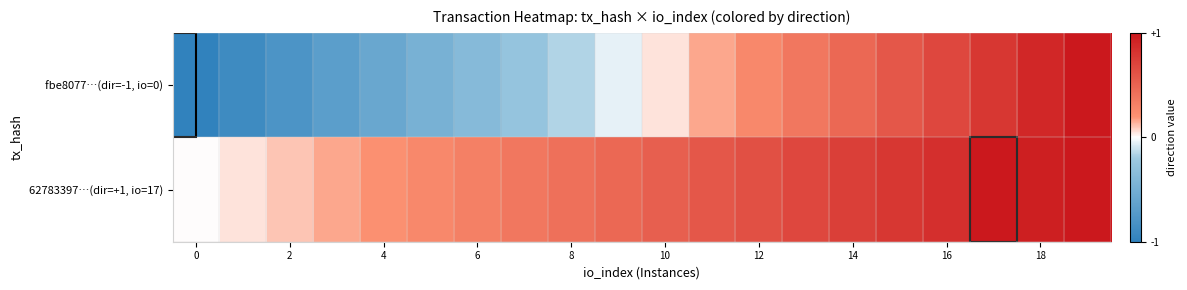

At how many categories does at least one series exceed 0?

19